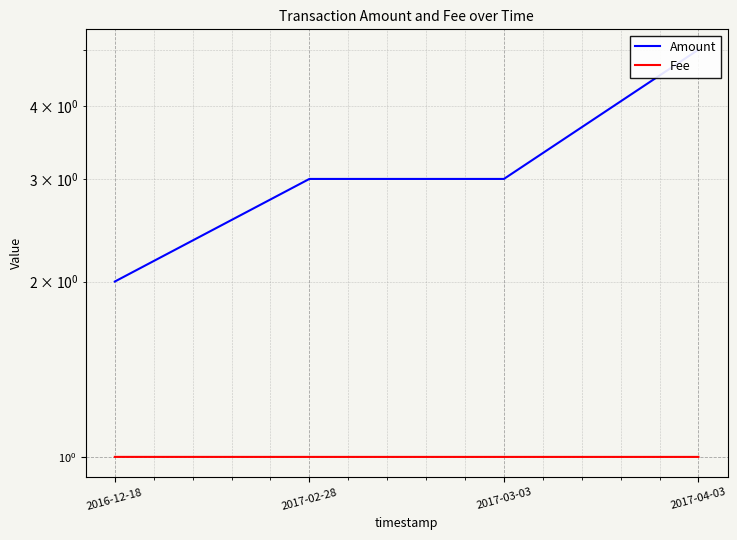

At which label does Amount reach its peak?

2017-04-03